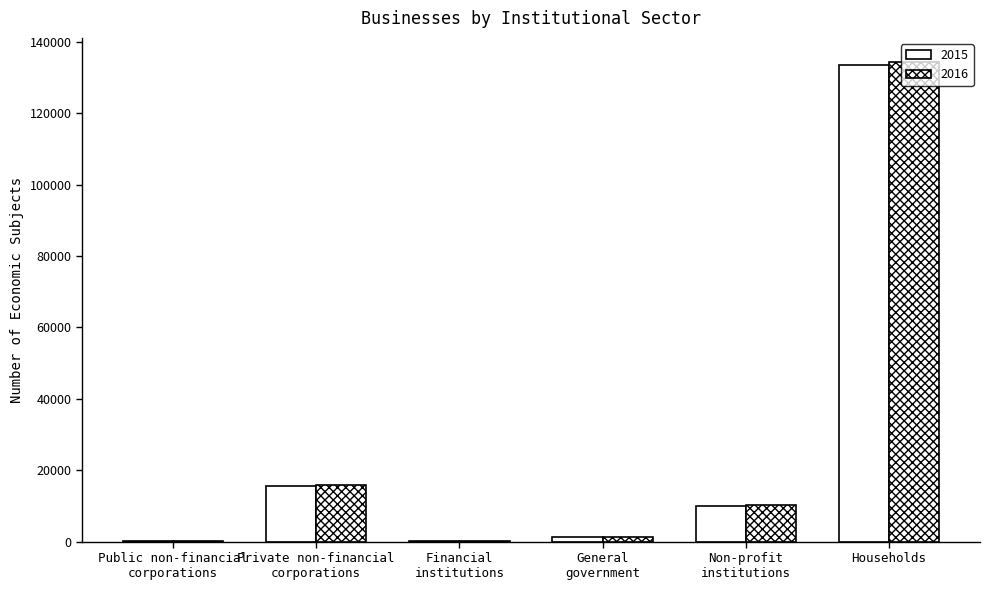

How many groups of bars are there?

6